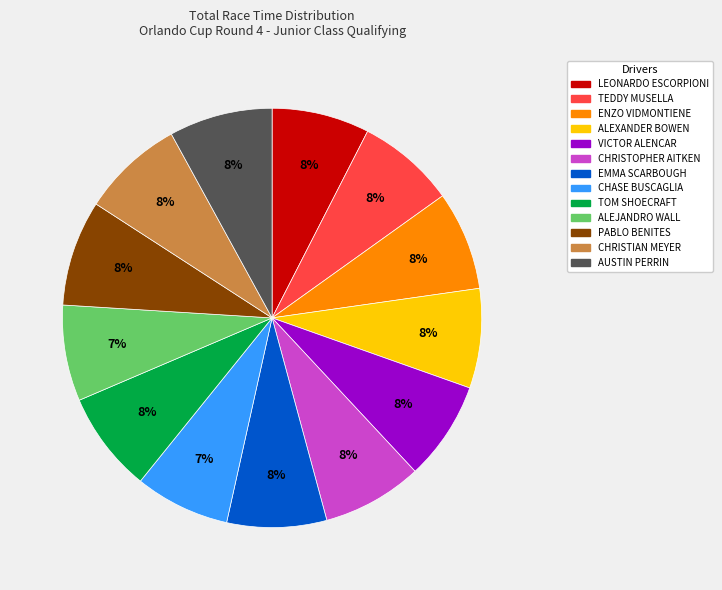

Approximately how many times larger is the value at EMMA SCARBOUGH compared to ALEXANDER BOWEN?

1.0